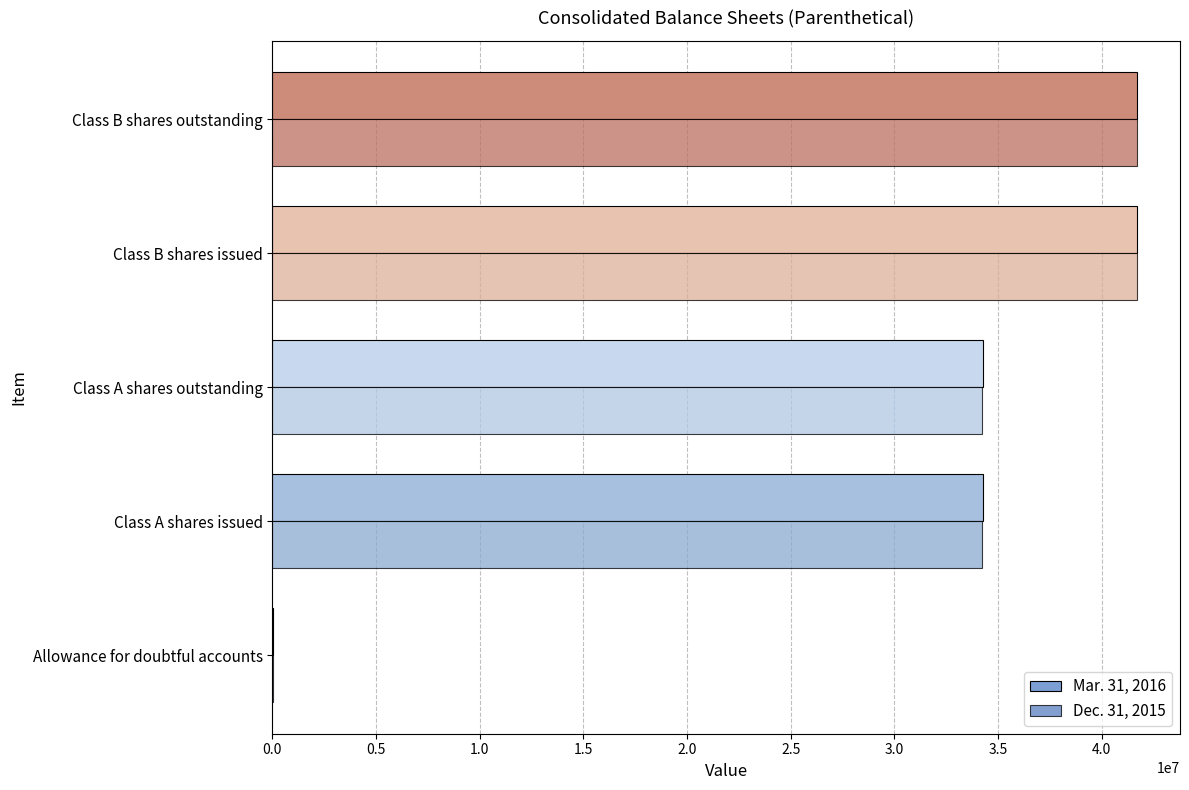

Is the value of Mar. 31, 2016 at Class B shares outstanding greater than the value of Dec. 31, 2015 at Class A shares issued?

Yes